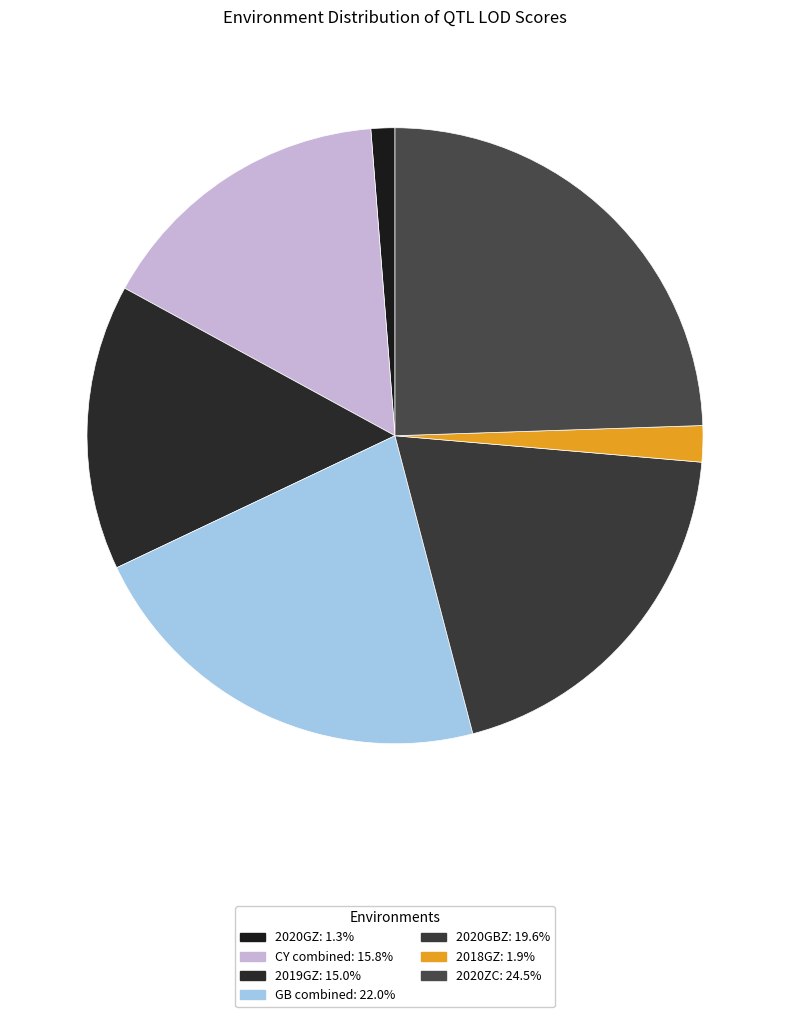

True or false: 2020ZC accounts for 37% of the total.

False